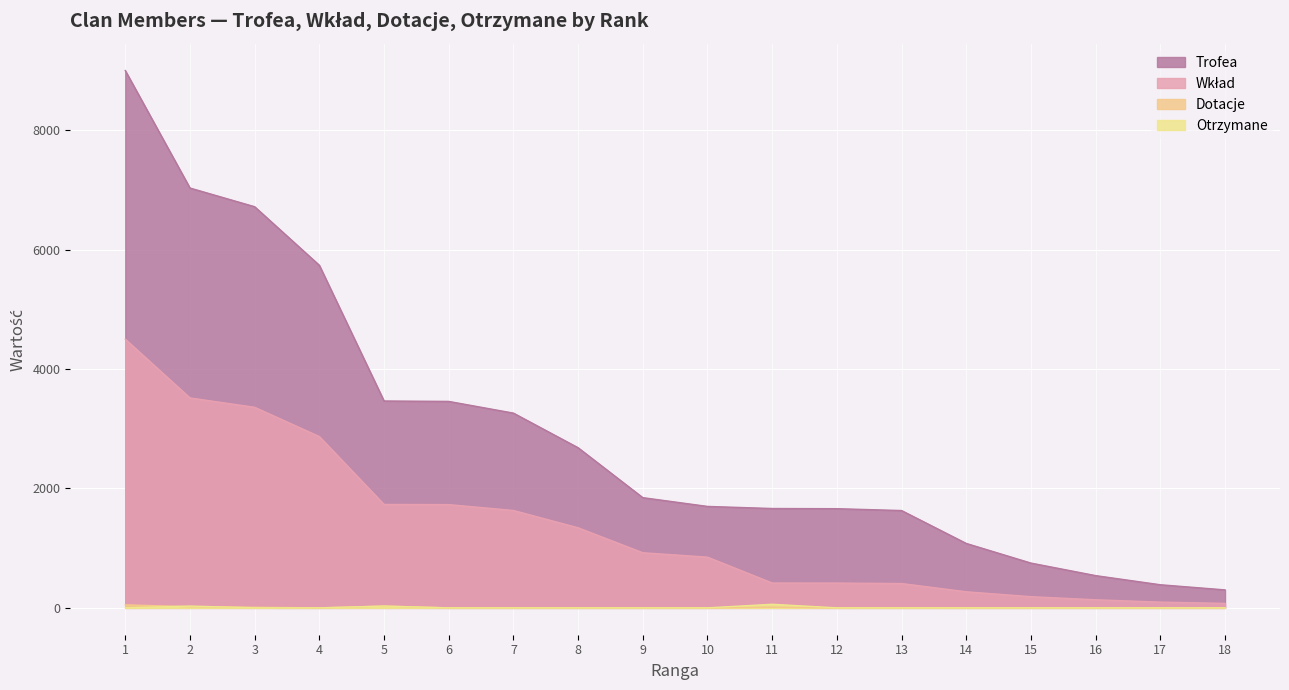

Reading left to right, transcribe all the data shown in this chart.

Trofea: 1=9000	2=7032	3=6719	4=5738	5=3465	6=3458	7=3262	8=2682	9=1846	10=1699	11=1664	12=1661	13=1630	14=1079	15=750	16=540	17=387	18=301
Wkład: 1=4500	2=3516	3=3359	4=2869	5=1732	6=1729	7=1631	8=1341	9=923	10=849	11=416	12=415	13=407	14=269	15=187	16=135	17=96	18=75
Dotacje: 1=50	2=20	3=10	4=0	5=30	6=0	7=0	8=0	9=0	10=0	11=10	12=0	13=1	14=0	15=0	16=0	17=0	18=0
Otrzymane: 1=0	2=30	3=1	4=0	5=30	6=0	7=0	8=0	9=0	10=0	11=60	12=0	13=0	14=0	15=0	16=0	17=0	18=0